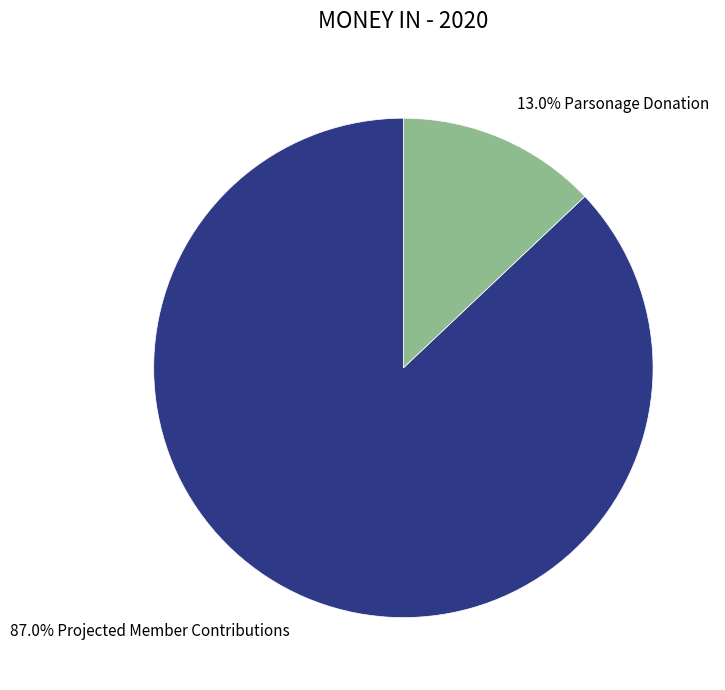

Which slice represents more than half of the pie?

87.0% Projected Member Contributions